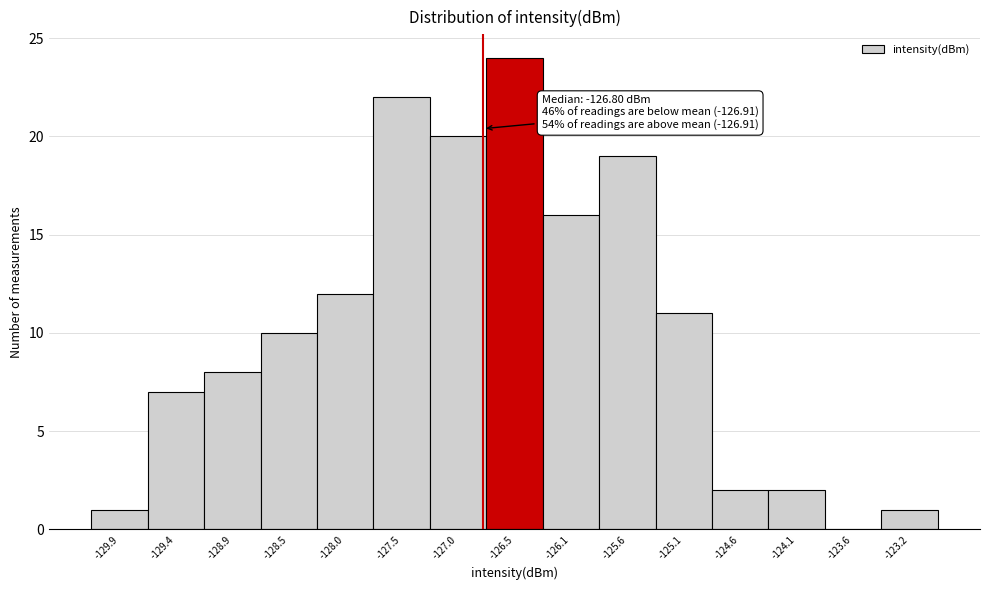

Which range on the x-axis has the tallest bar?

-126.75 to -126.30